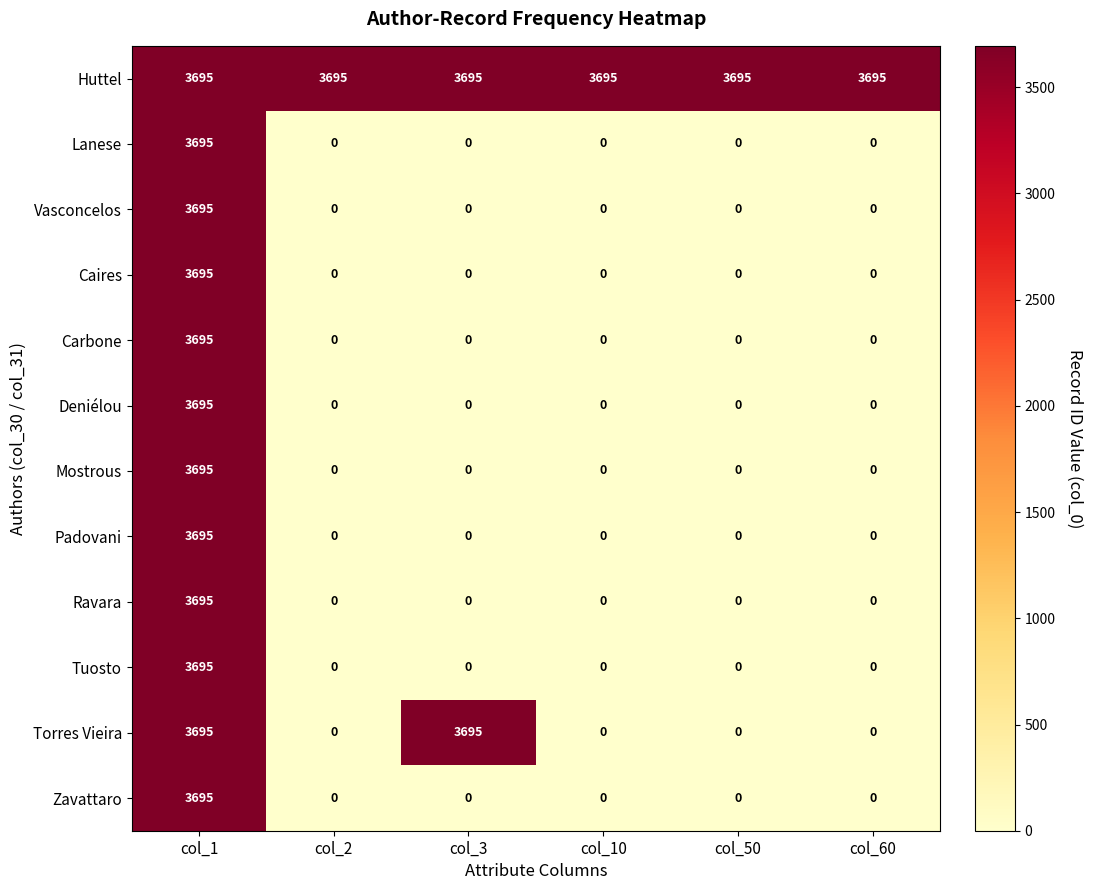

True or false: Deniélou has a value of 2431 at col_10.

False